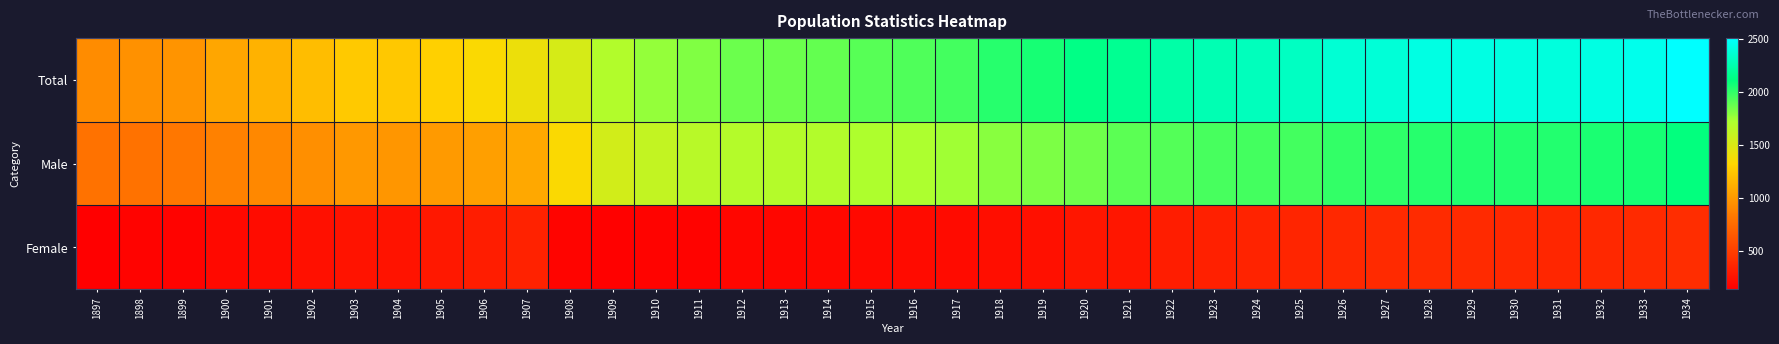

Which series has the largest range (max minus min)?

Total